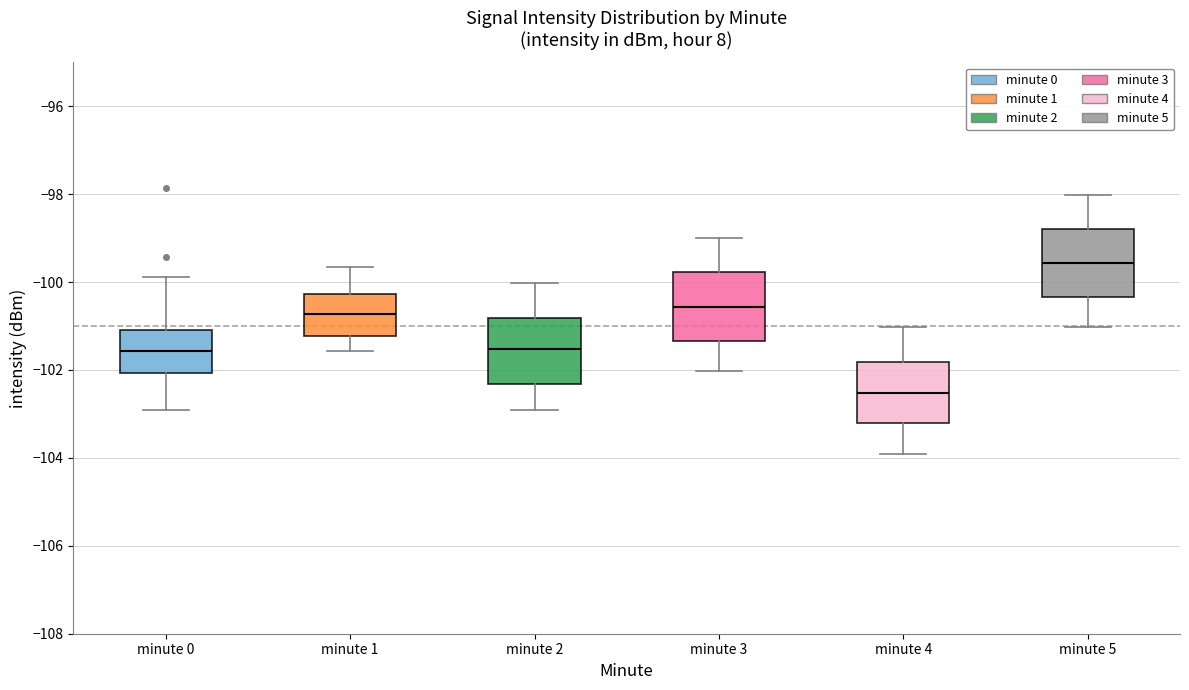

Reading left to right, transcribe this box plot: for each box, give where its median line is, the range the box spans, and where its two whiskers end, as read against the y-axis. The values are not printed on the chart, so give them approximately, as read against the axis.

minute 0: median -101.6, box -102.0 to -101.0, whiskers -103.0 to -99.8
minute 1: median -100.8, box -101.2 to -100.2, whiskers -101.6 to -99.6
minute 2: median -101.6, box -102.4 to -100.8, whiskers -103.0 to -100.0
minute 3: median -100.6, box -101.4 to -99.8, whiskers -102.0 to -99.0
minute 4: median -102.6, box -103.2 to -101.8, whiskers -104.0 to -101.0
minute 5: median -99.6, box -100.4 to -98.8, whiskers -101.0 to -98.0